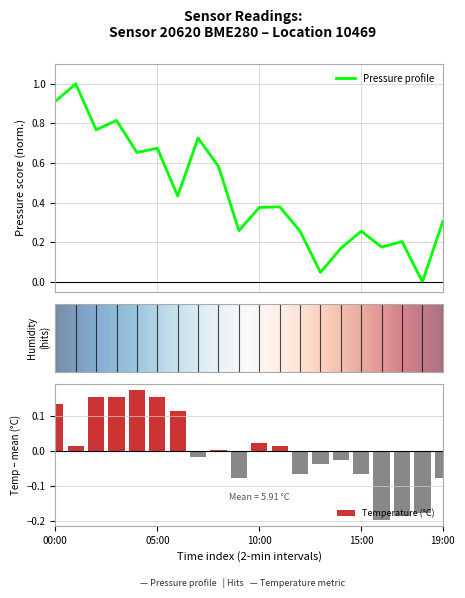

Which series has the widest spread of values?

pressure